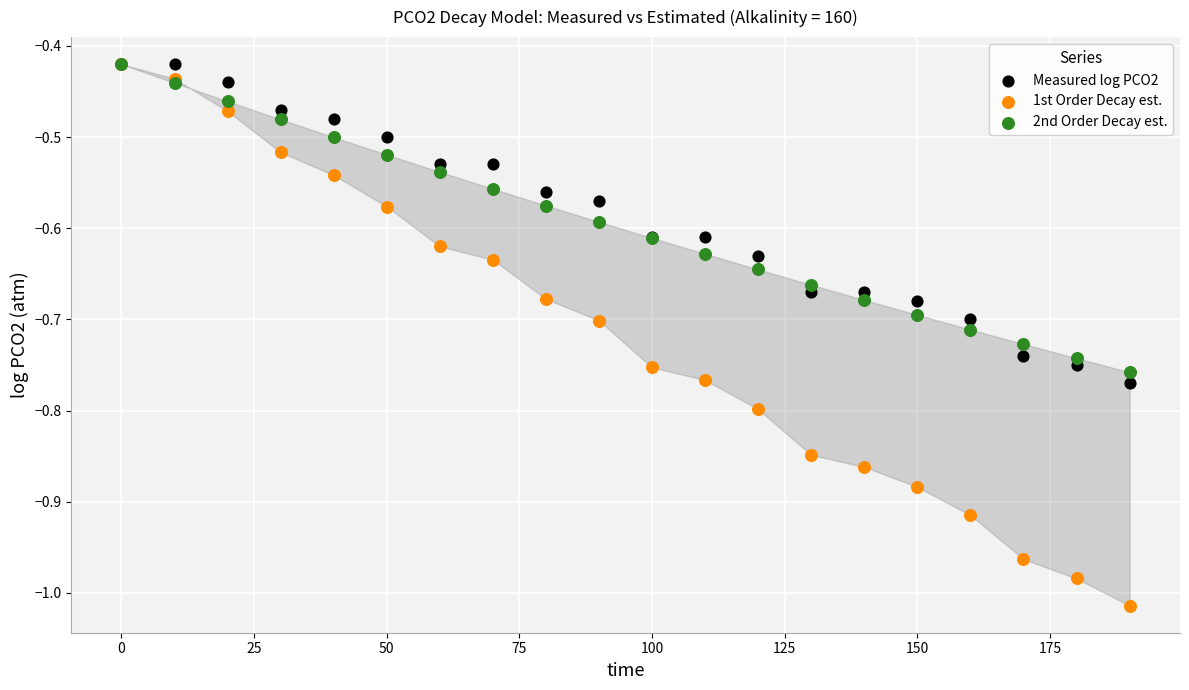

Which series has the largest Y range (max minus min)?

1st Order Decay est.